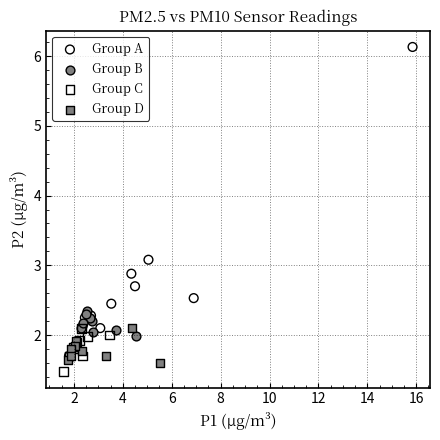

Which series reaches the maximum Y coordinate?

Group A